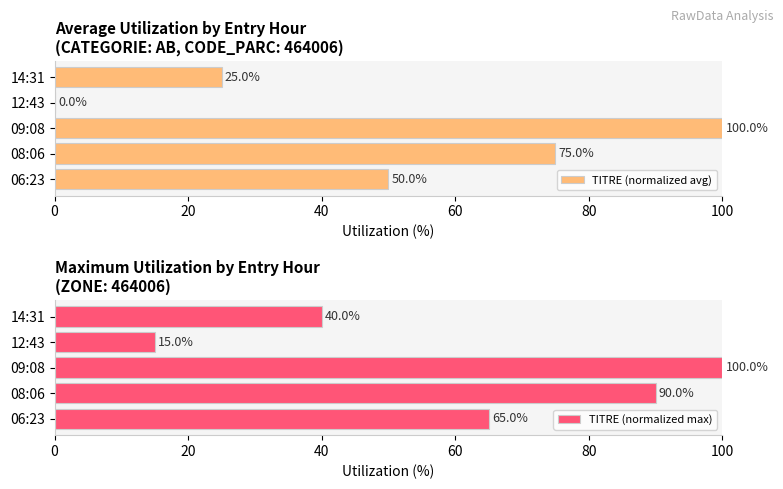

What is the maximum value for TITRE (normalized avg)?

100